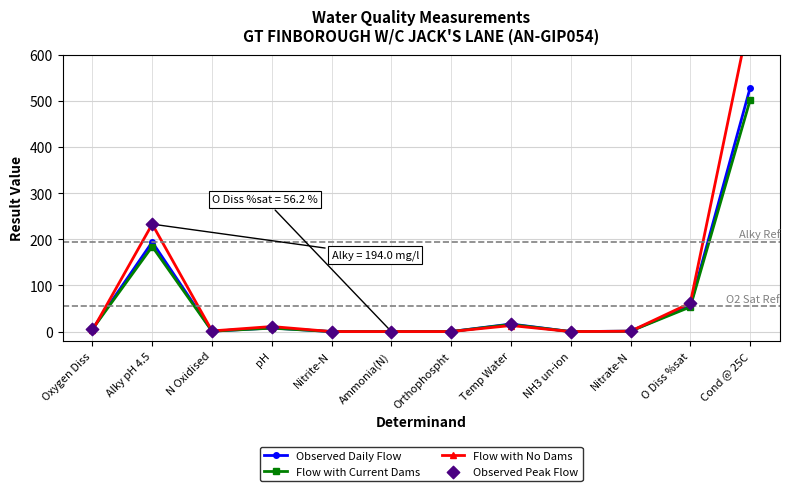

Is the value of Observed Peak Flow at Alky pH 4.5 greater than the value of Observed Daily Flow at Nitrite-N?

Yes